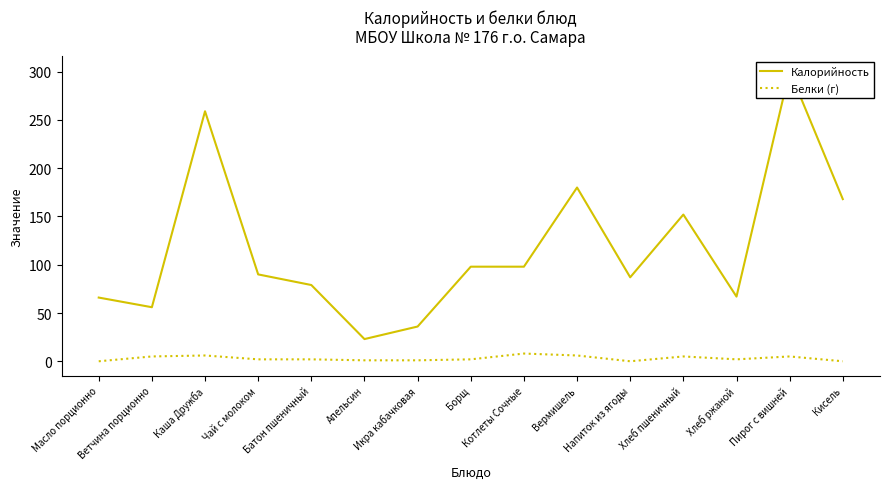

What is the difference between the highest and lowest values at Пирог с вишней?

296